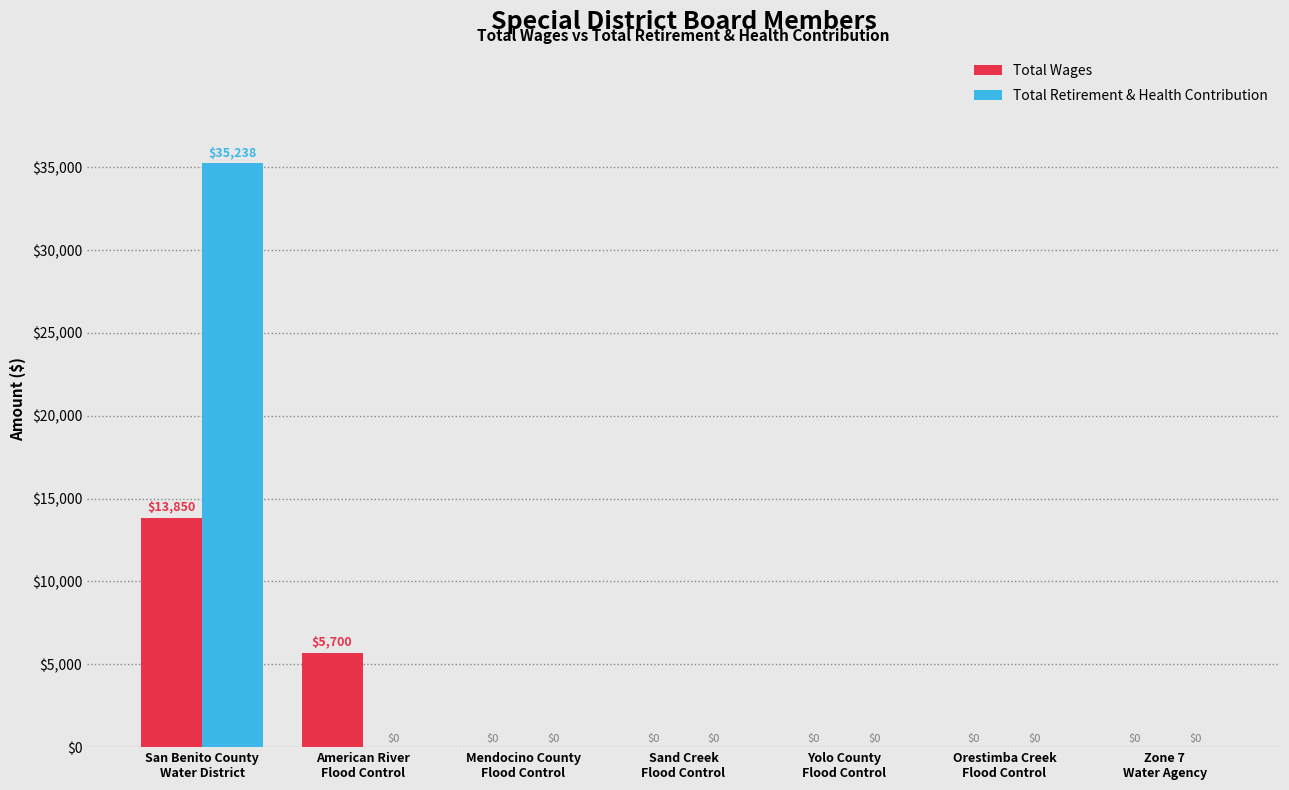

What is the average value of the Total Retirement & Health Contribution series?

5034